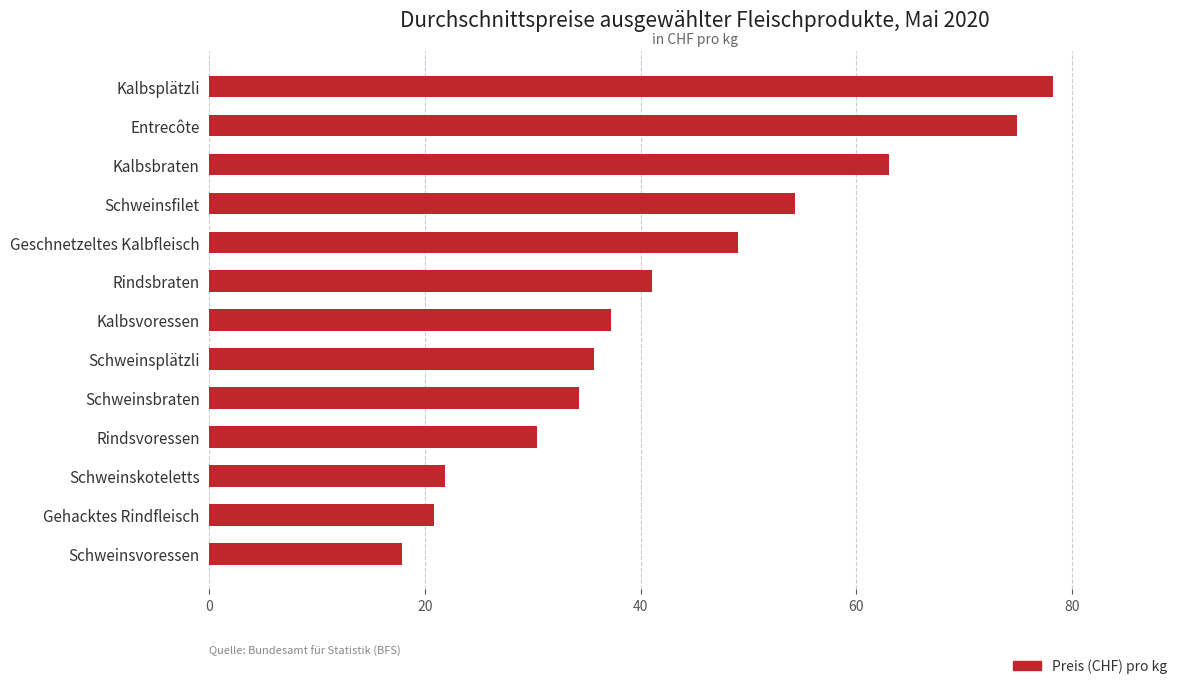

What is the label of the 10th bar from the bottom?

Schweinsfilet